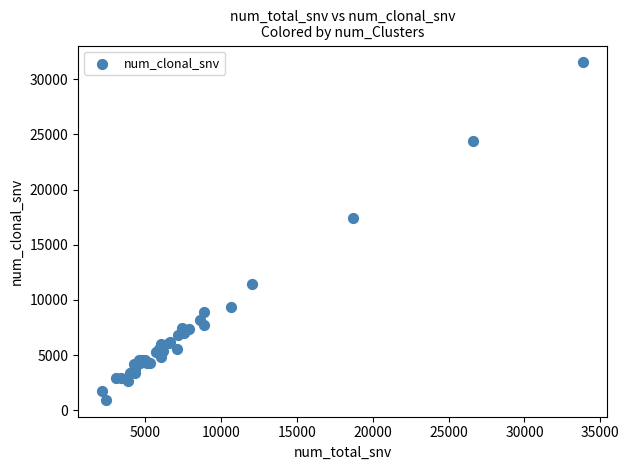

What Y value in the scatter plot is closest to 16233?

17400